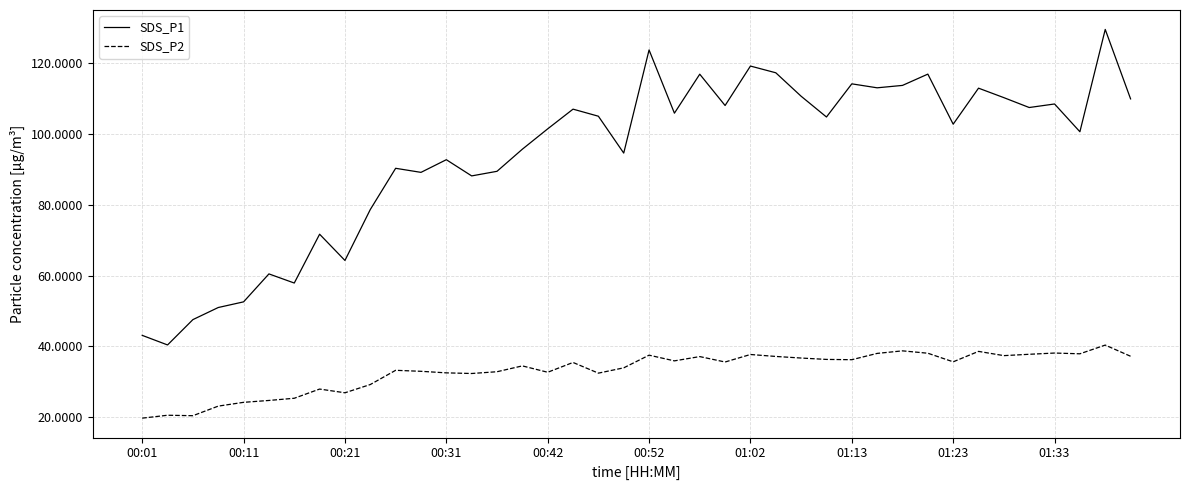

Which series has the widest spread of values?

SDS_P1